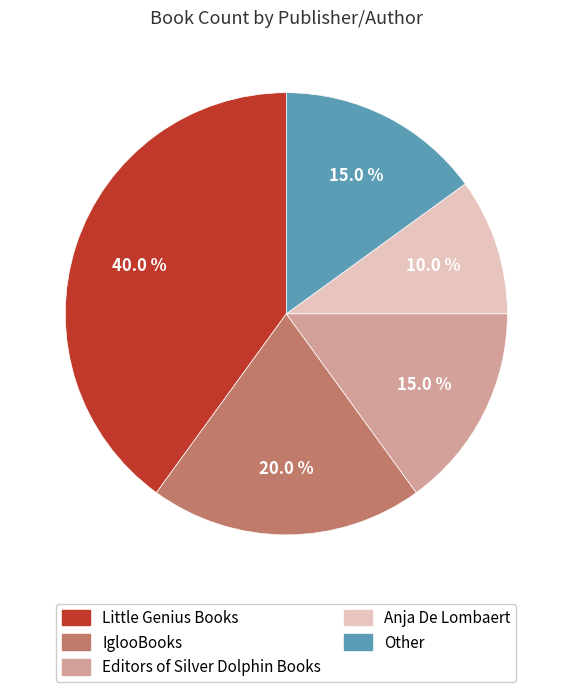

To the nearest percent, what is the combined percentage of IglooBooks and Little Genius Books?

60%